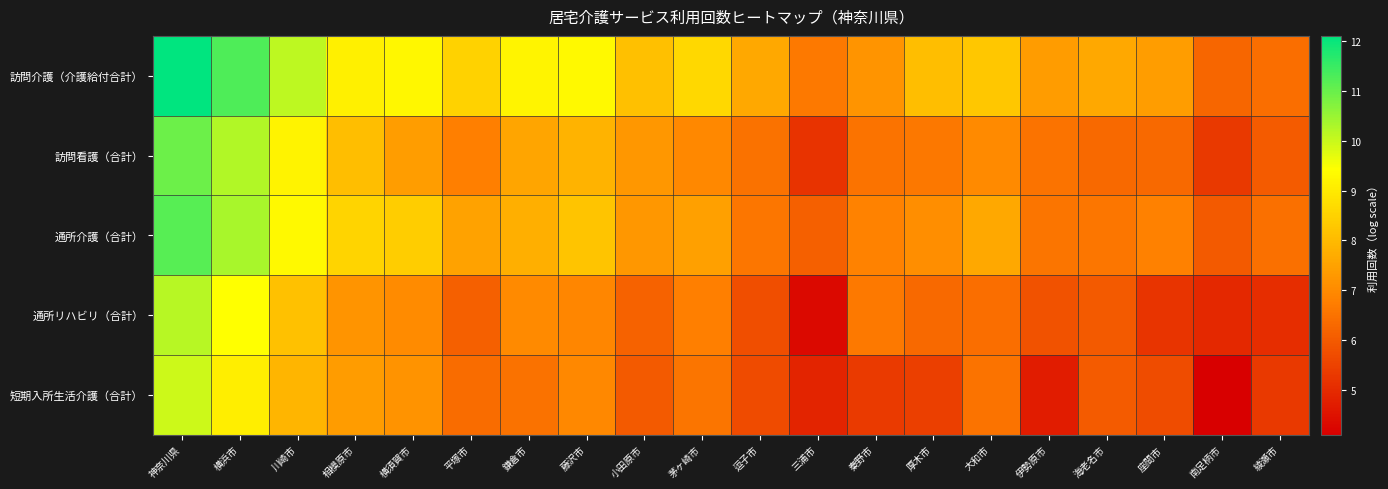

At how many categories does at least one series exceed 7?

17